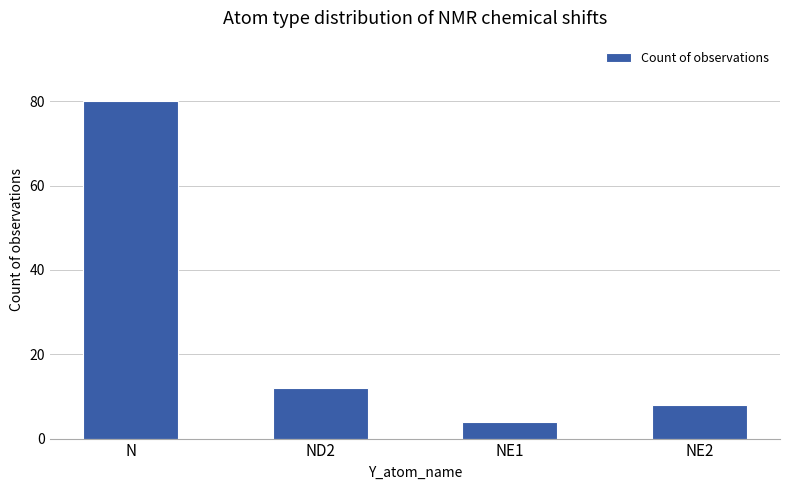

What is the difference between the maximum and second lowest values?

72